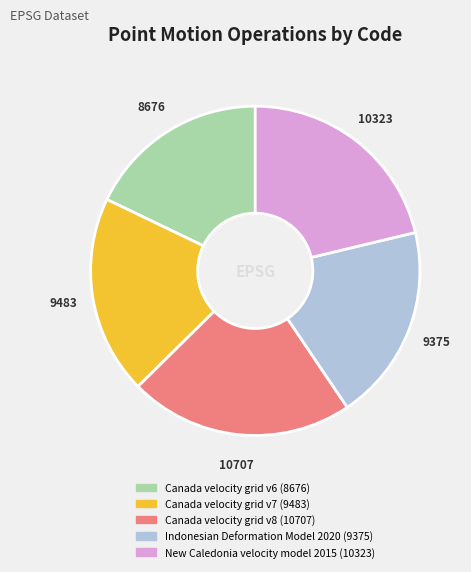

Which has a higher value, Indonesian Deformation Model 2020 or Canada velocity grid v6?

Indonesian Deformation Model 2020